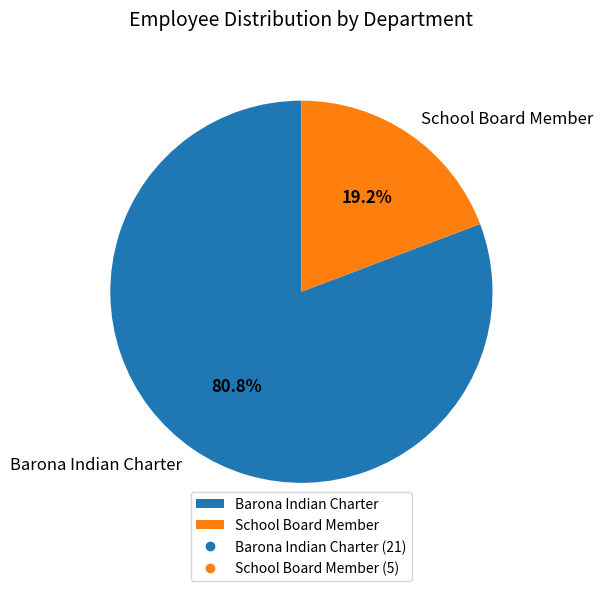

Which has a higher value, School Board Member or Barona Indian Charter?

Barona Indian Charter